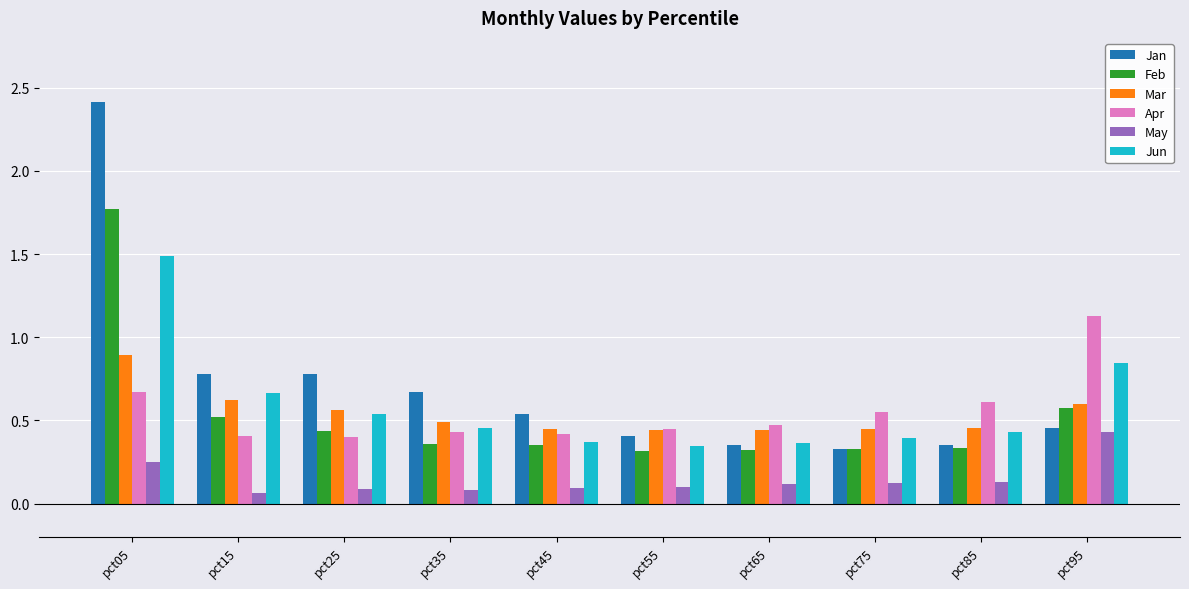

How many groups of bars are there?

10